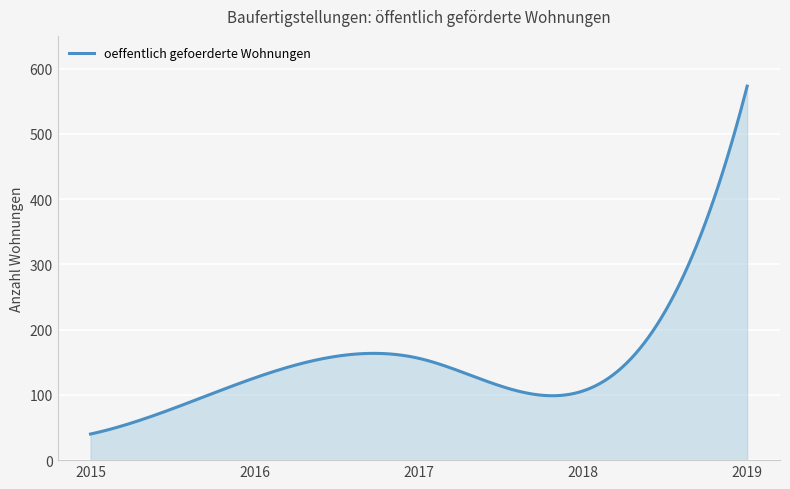

What is the maximum value shown in the chart?

573.0